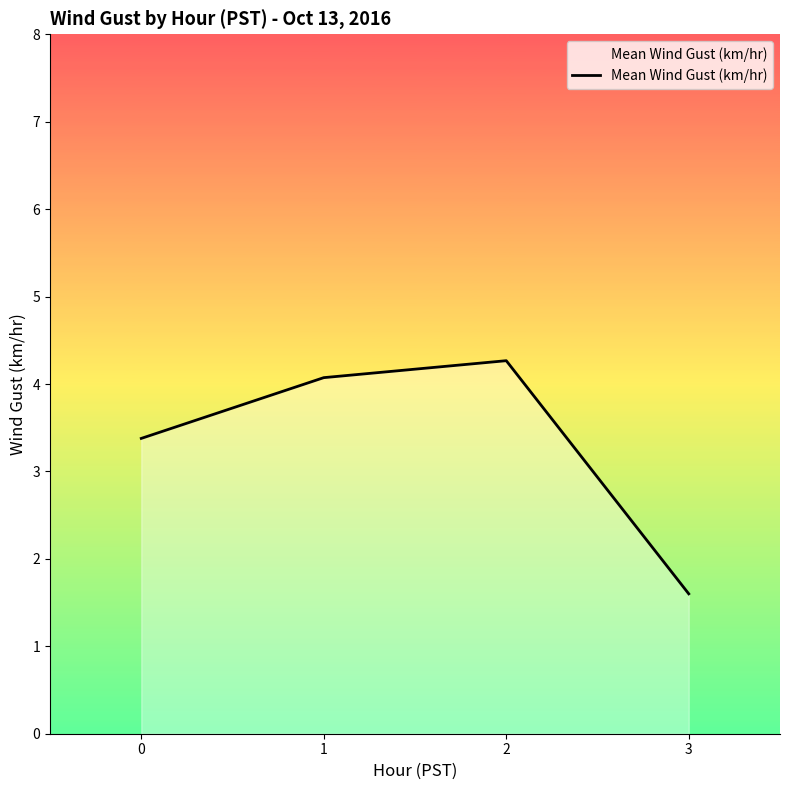

Rank the categories by value from lowest to highest.

3, 0, 1, 2